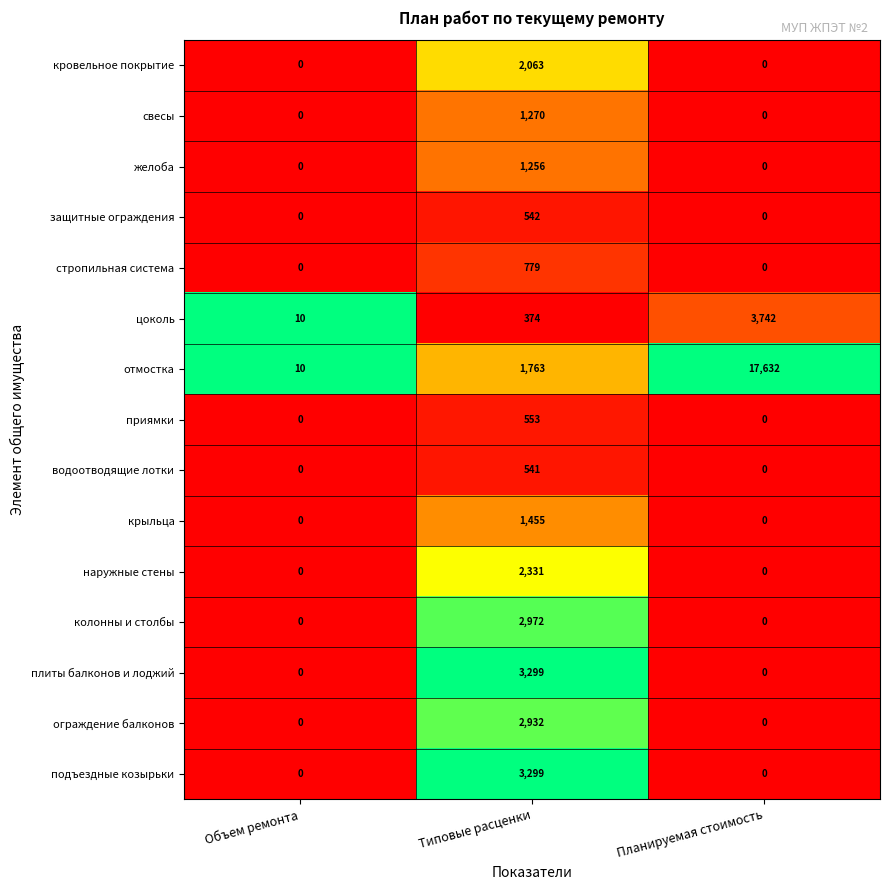

How many values in the крыльца series exceed 0?

1